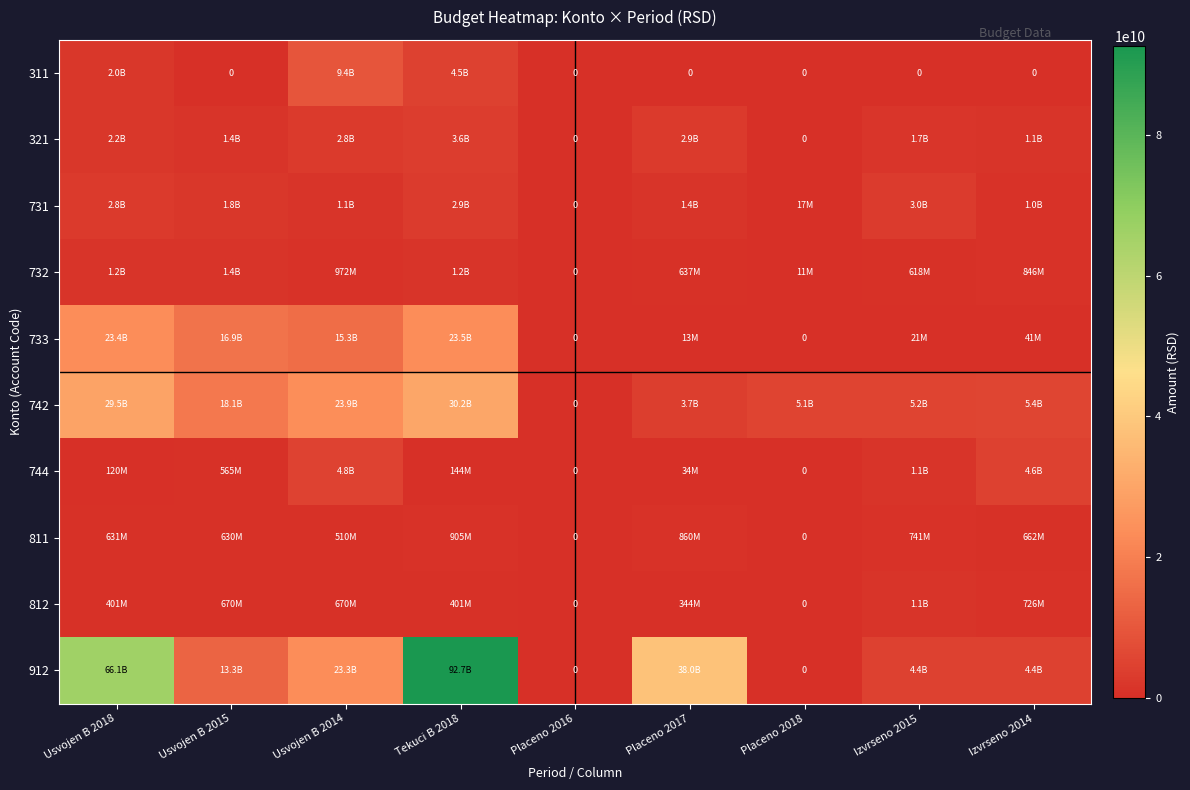

Which series has the largest total across all categories?

912